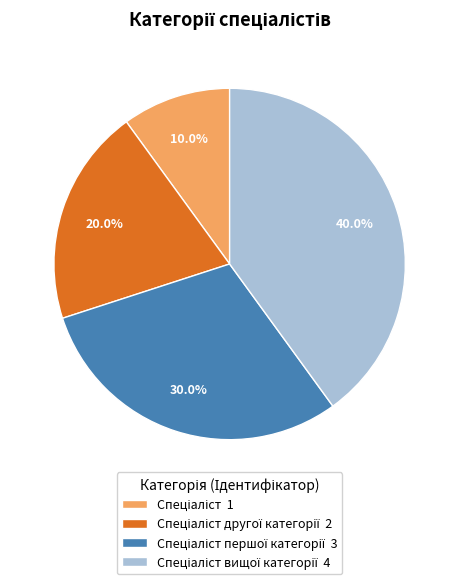

Does any single category account for the majority?

No